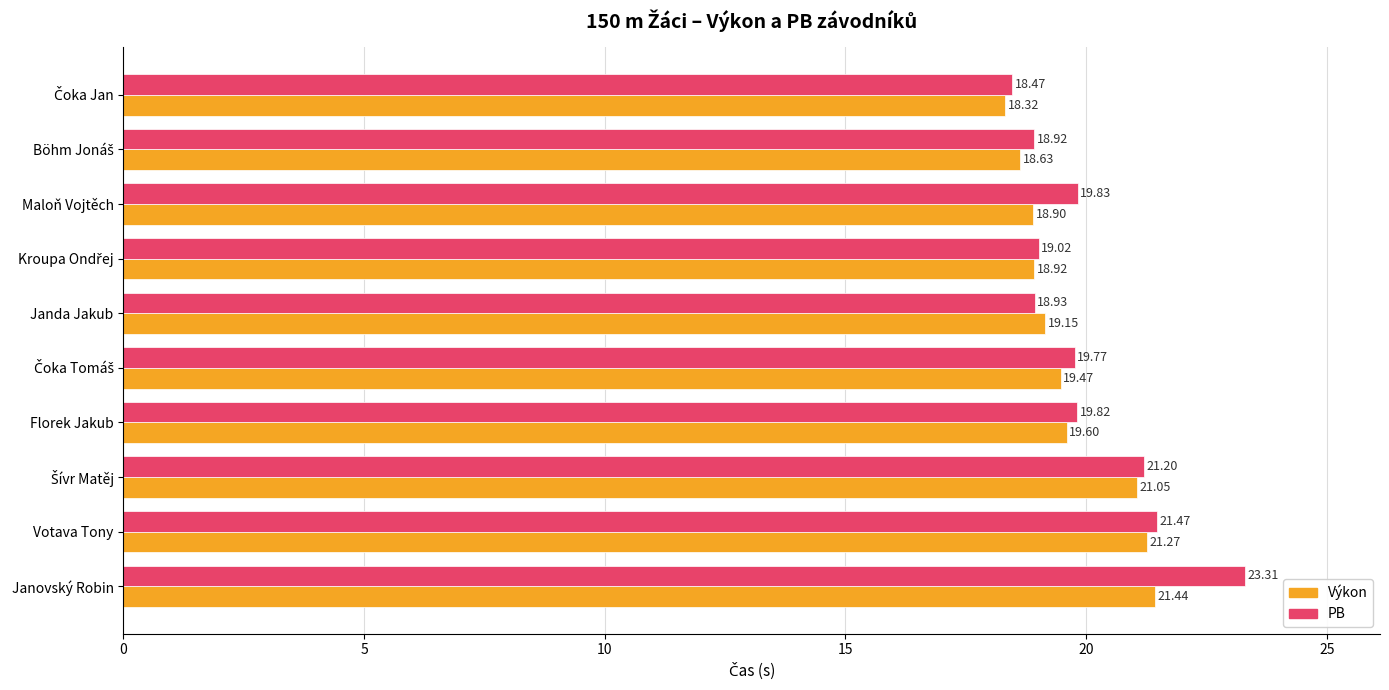

Which category has the highest value across all series?

Janovský Robin